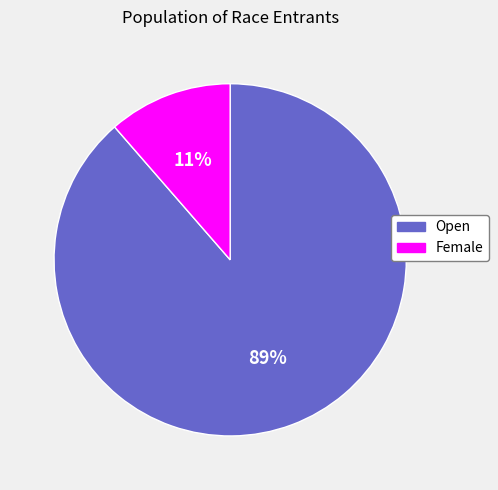

Which slice is the smallest?

Female